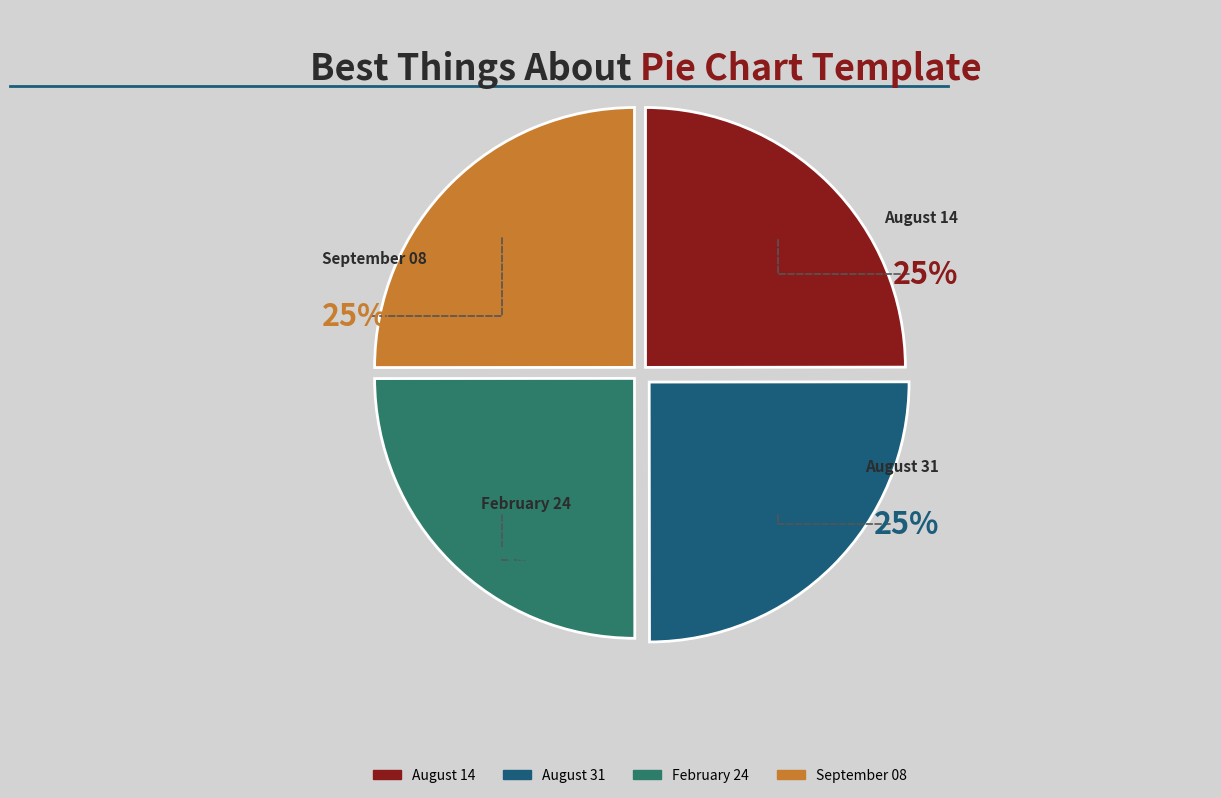

To the nearest percent, what is the combined percentage of February 24 and August 31?

50%